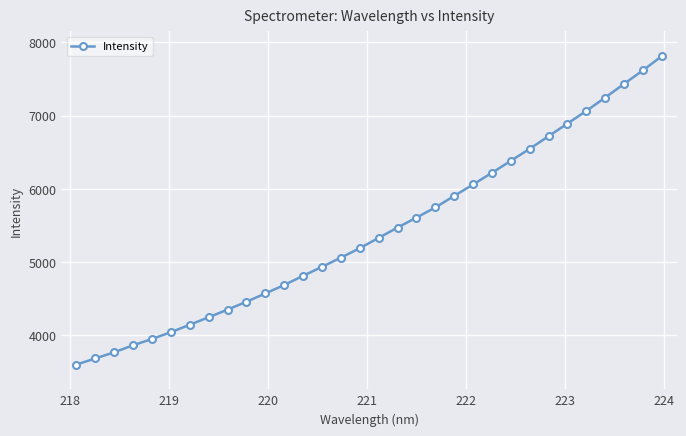

What is the greatest value displayed?

7812.2